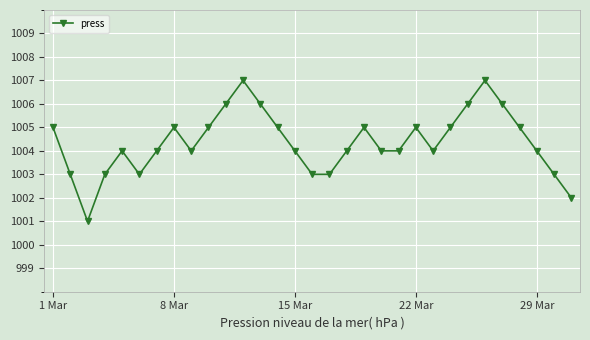

Reading right to left, extract all data points from this chart.

1002	1003	1004	1005	1006	1007	1006	1005	1004	1005	1004	1004	1005	1004	1003	1003	1004	1005	1006	1007	1006	1005	1004	1005	1004	1003	1004	1003	1001	1003	1005